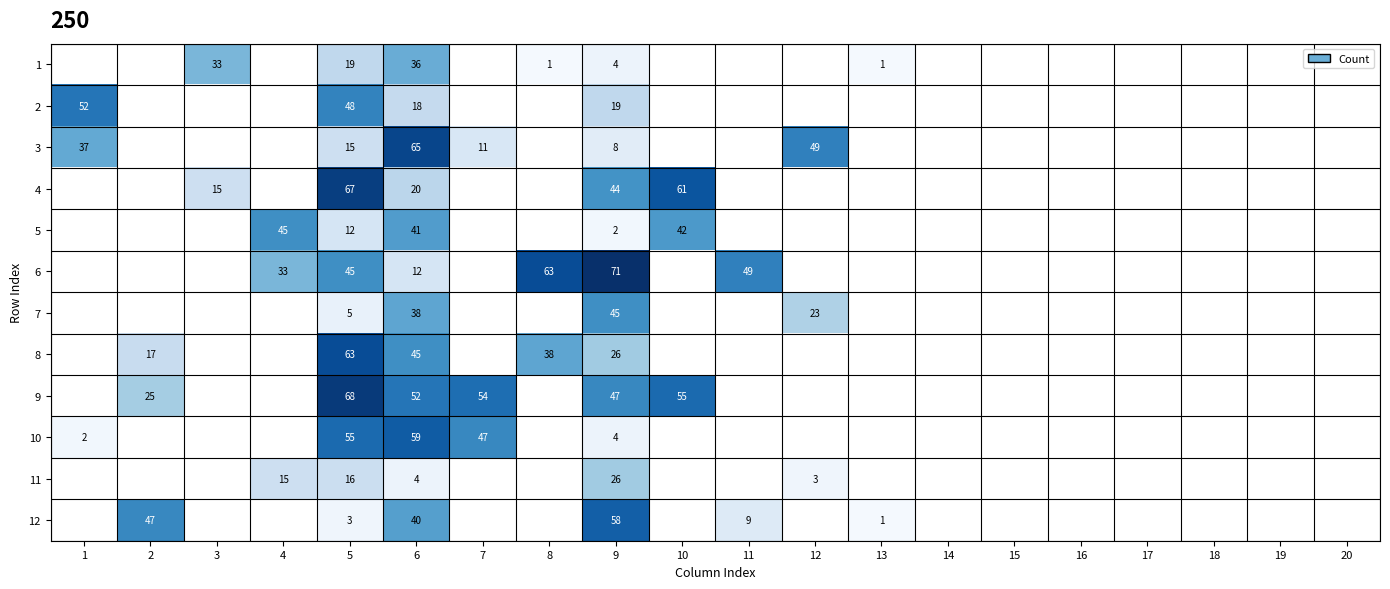

The value of 3 at 1 is 17. True or false?

False